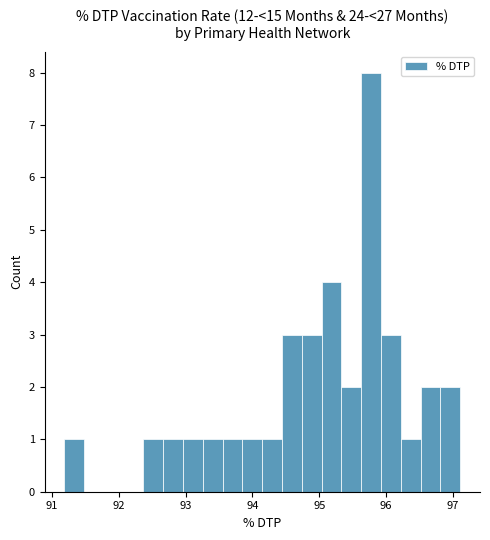

Read against the x-axis, roughly where is the centre of the tallest bar?

95.8